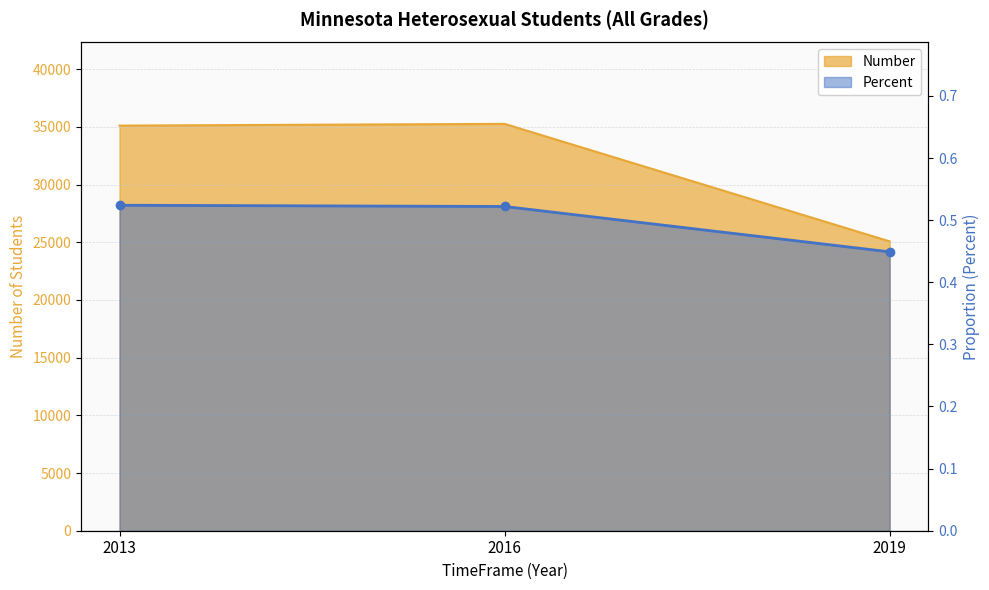

What is the minimum value for Percent?

0.4